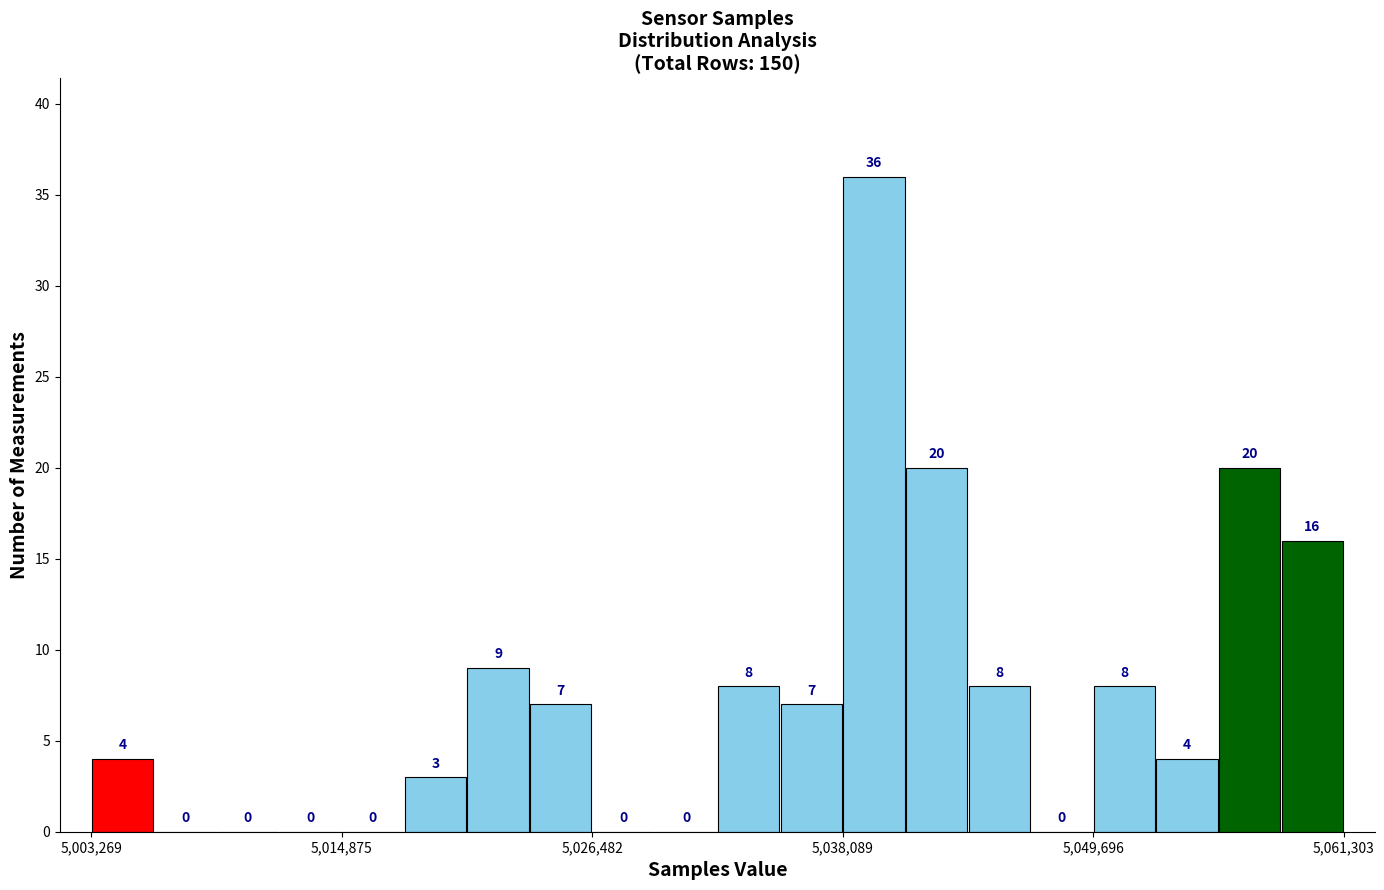

Around what value on the x-axis is the tallest bar? Give the approximate position of its centre, as read against the axis.

5040000